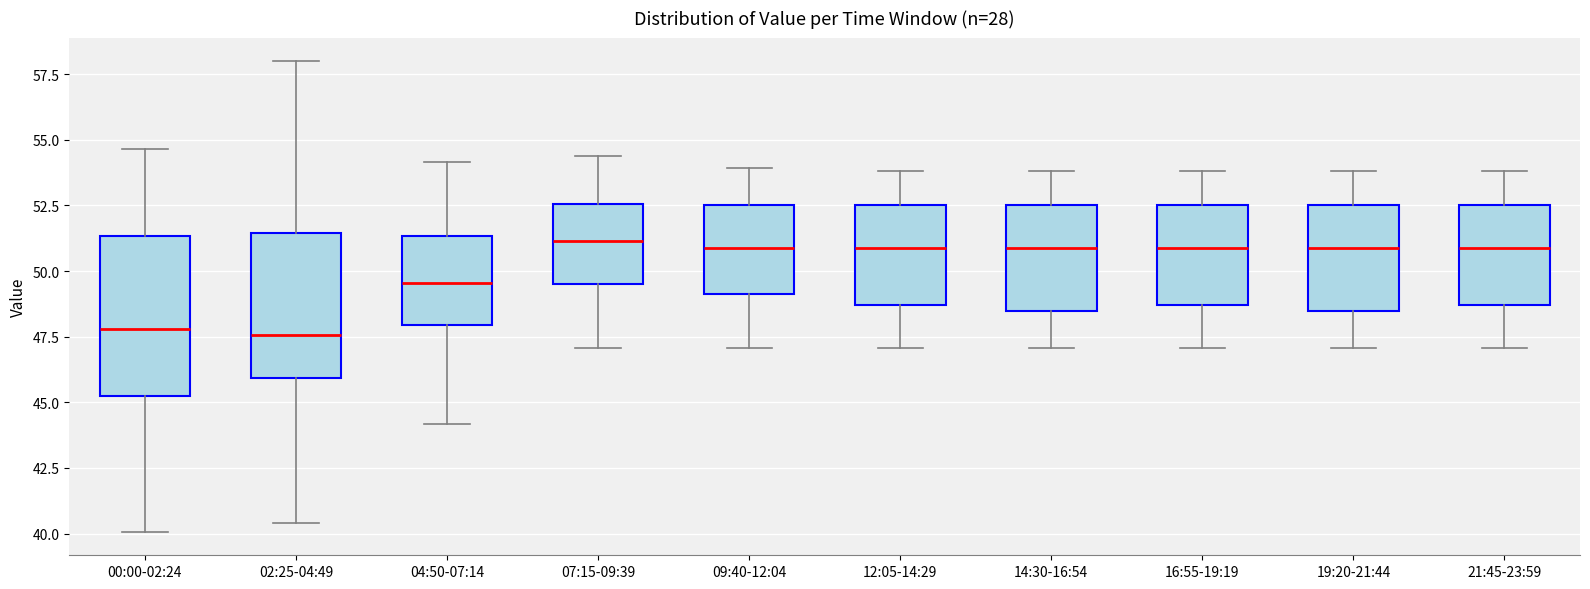

Where does the median line of the box for 04:50-07:14 sit on the y-axis? The values are not printed on the chart, so give them approximately, as read against the axis.

49.5